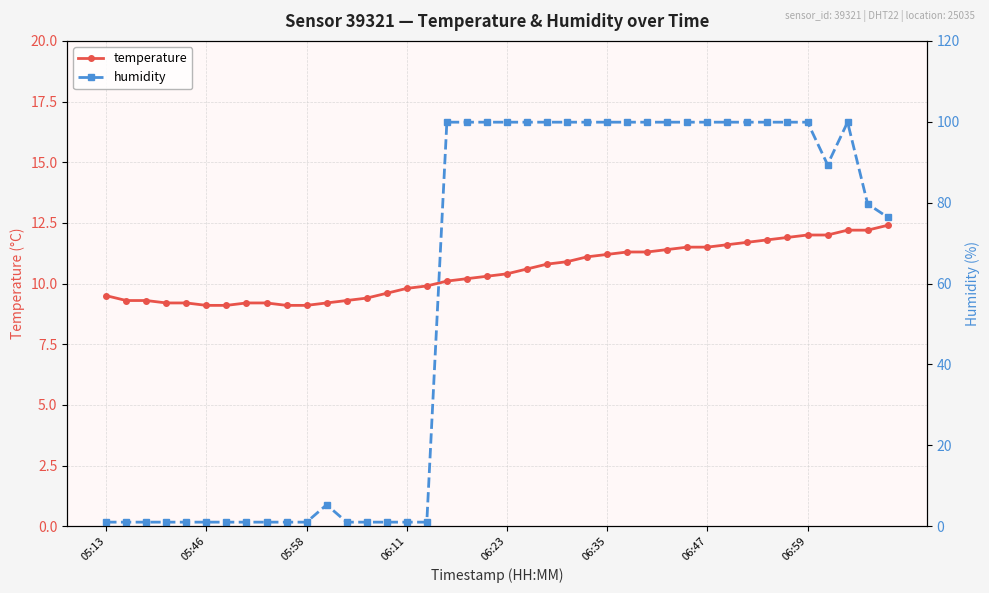

At which category does humidity reach its first local valley?

36